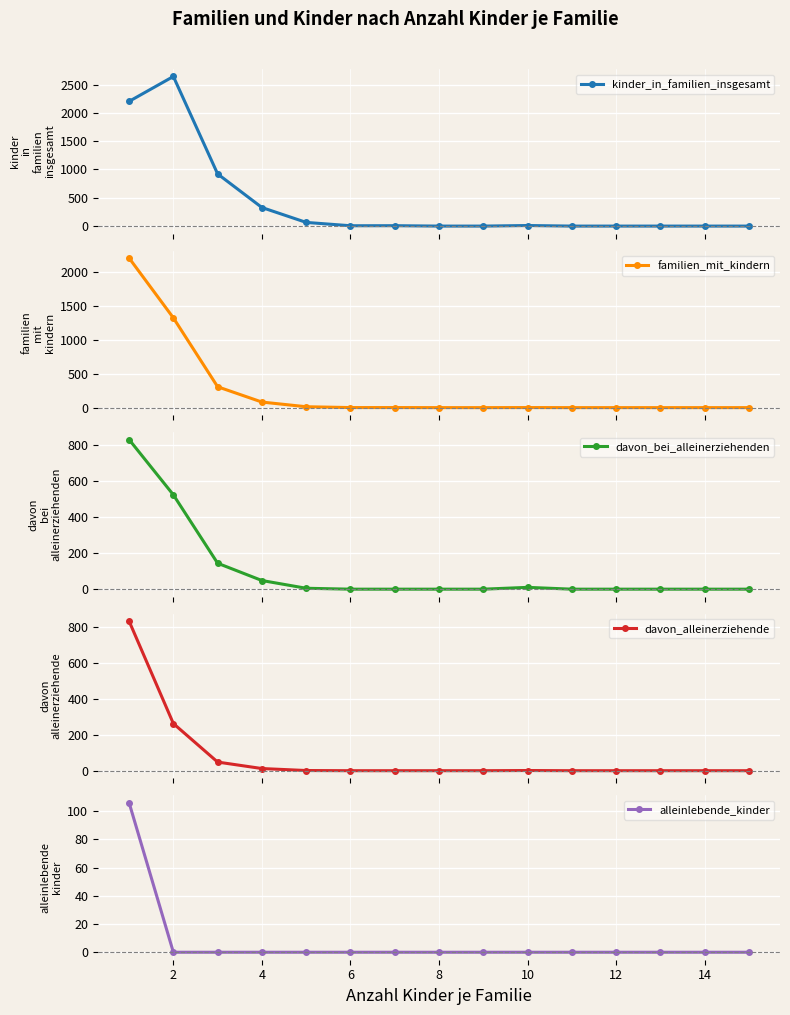

What is the greatest value displayed?

2642